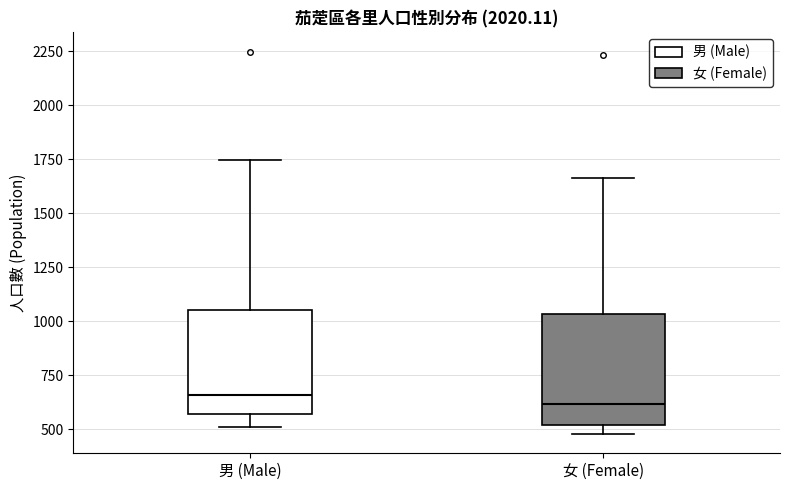

Reading left to right, read every box against the y-axis: the position of its median line, the range the box covers, and the ends of its whiskers. The values are not printed on the chart, so give them approximately, as read against the axis.

男 (Male): median 650, box 550 to 1050, whiskers 500 to 1750
女 (Female): median 600, box 500 to 1050, whiskers 500 (just below the box's lower edge) to 1650